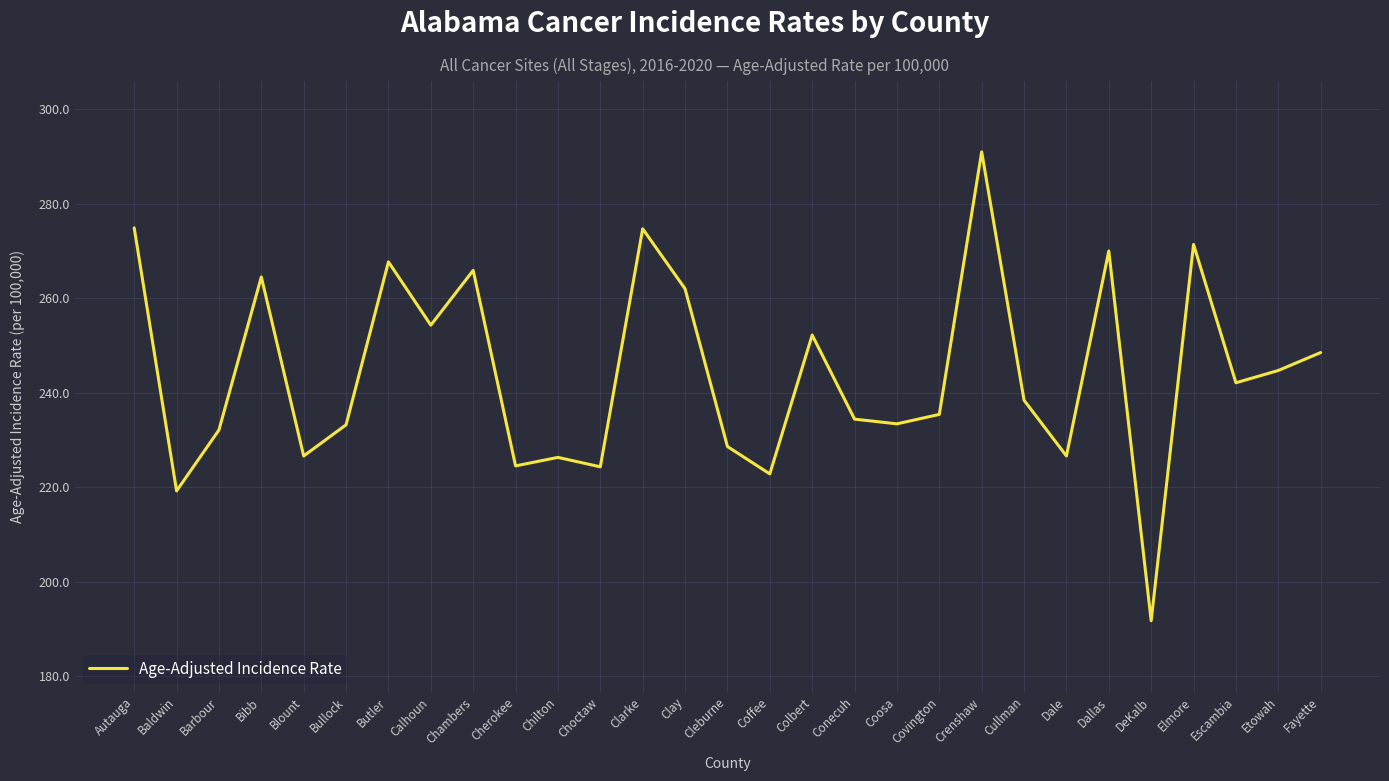

Where is the data nearest to the value 241?

Escambia